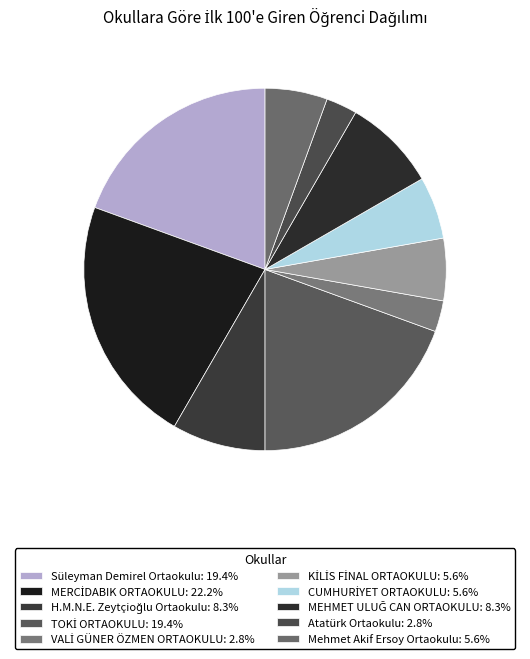

True or false: Atatürk Ortaokulu accounts for 3% of the total.

True